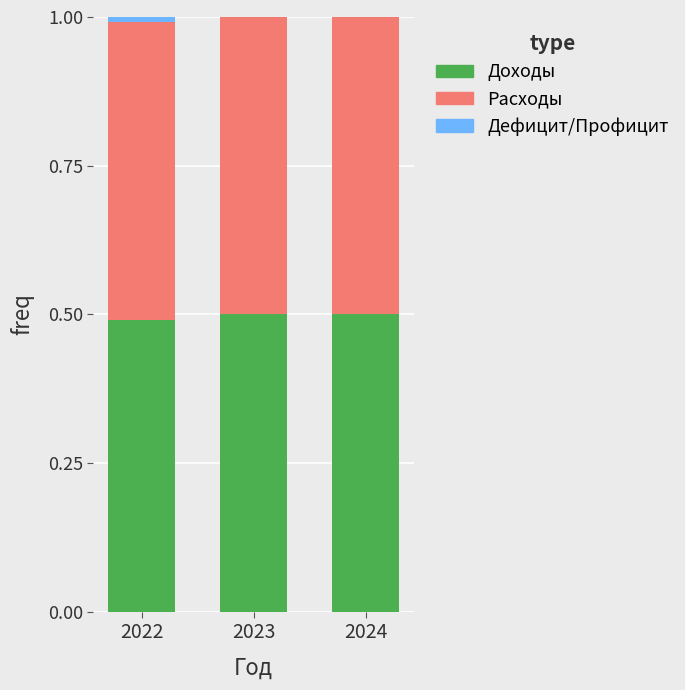

What is the total value across all series at 2024?

1.0